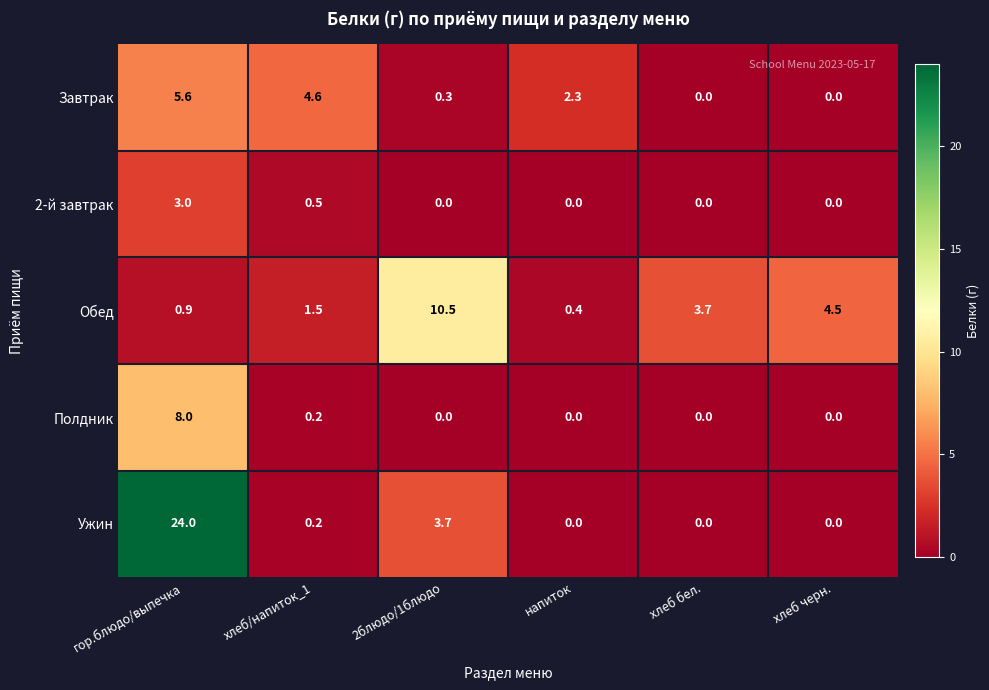

List the series in order of their peak value, highest first.

Ужин, Обед, Полдник, Завтрак, 2-й завтрак